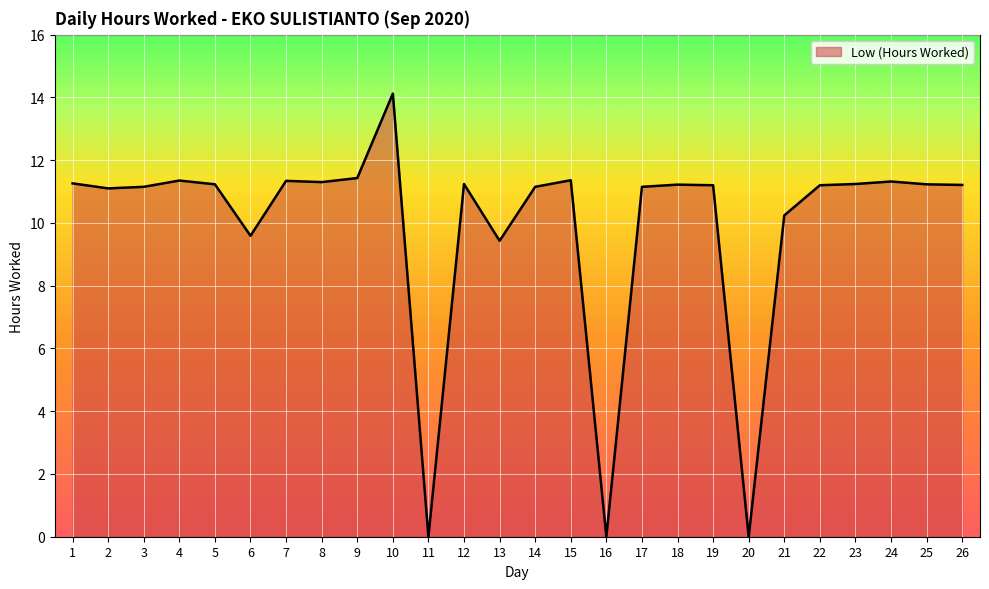

At which label does the data first exceed 11?

1